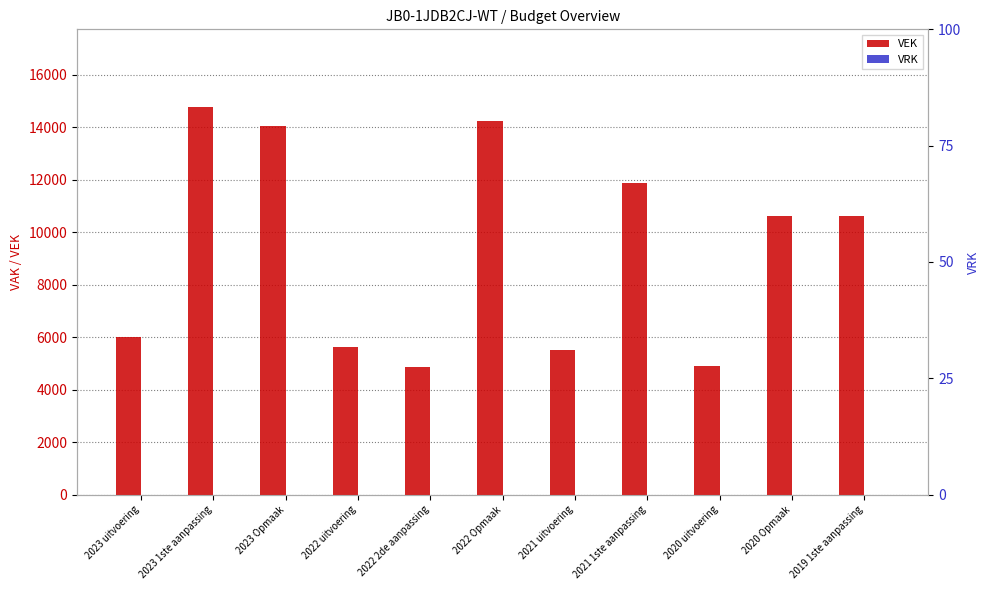

Between 2022 2de aanpassing and 2021 uitvoering, which is larger?

2021 uitvoering